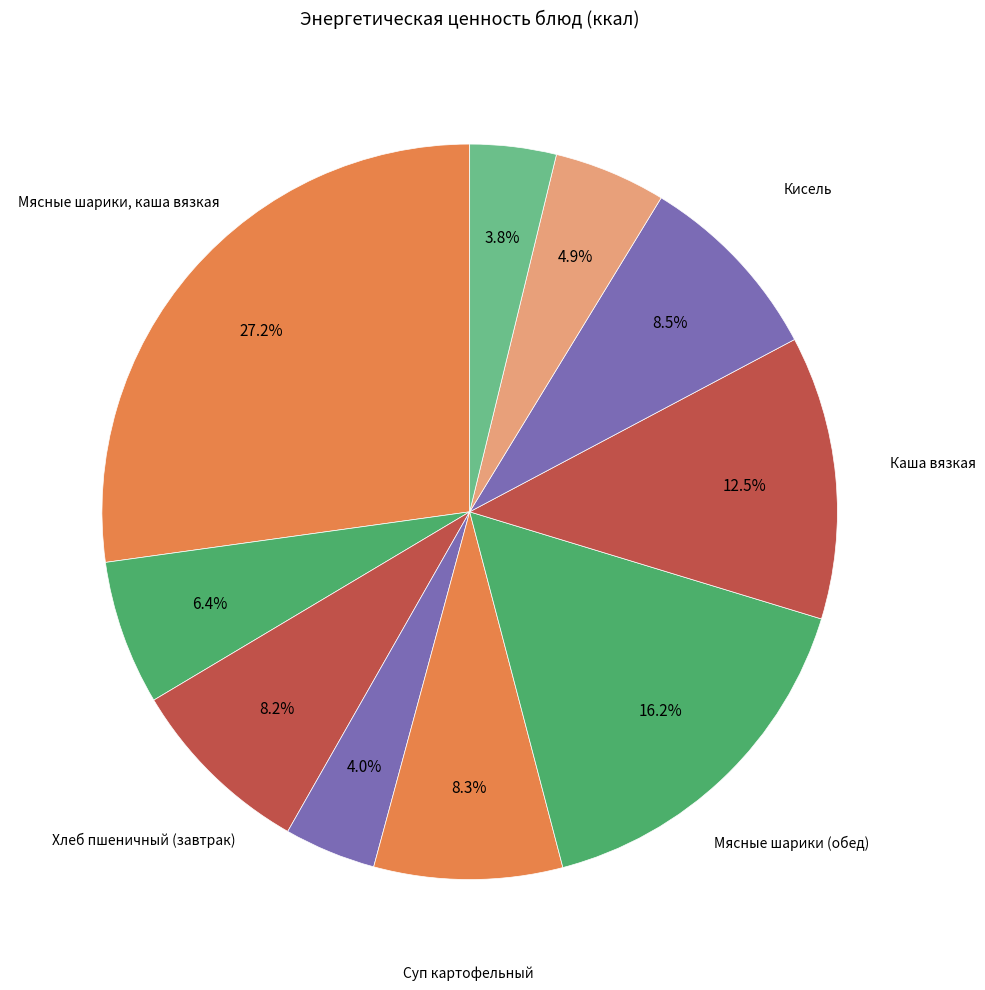

What is the smallest slice in the pie chart?

Хлеб столовый (ржано-пшеничный)